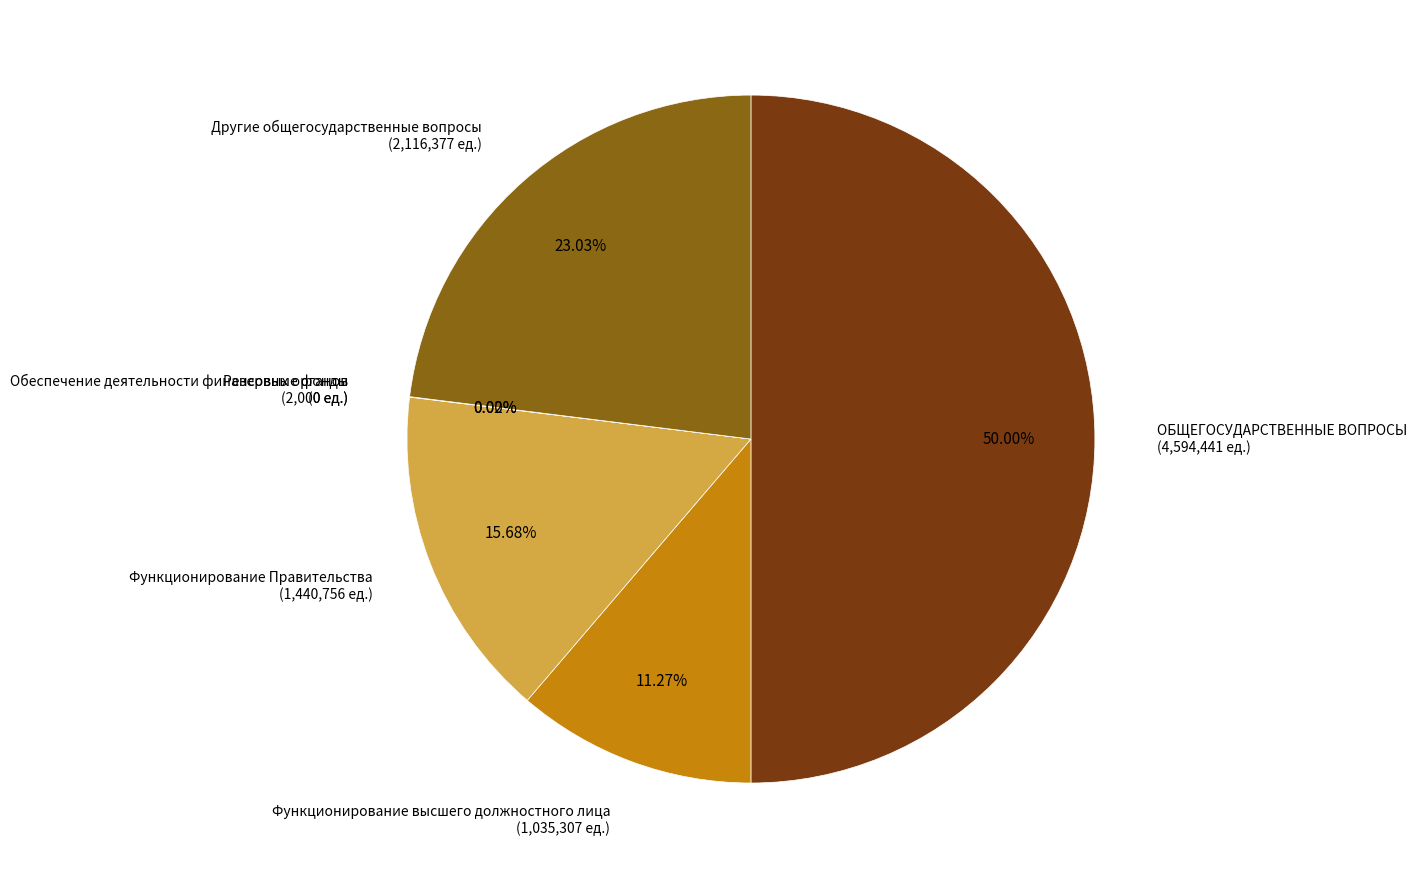

What is the change in value from ОБЩЕГОСУДАРСТВЕННЫЕ ВОПРОСЫ to Функционирование Правительства?

-3153684.6